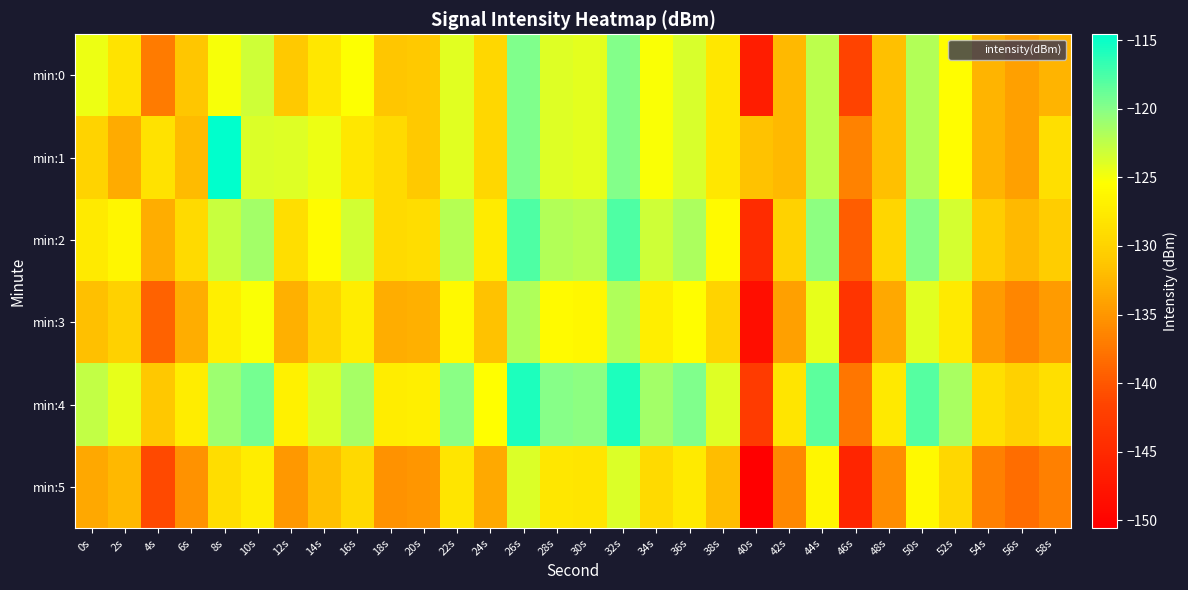

Between 0s and 8s, which is larger?

0s